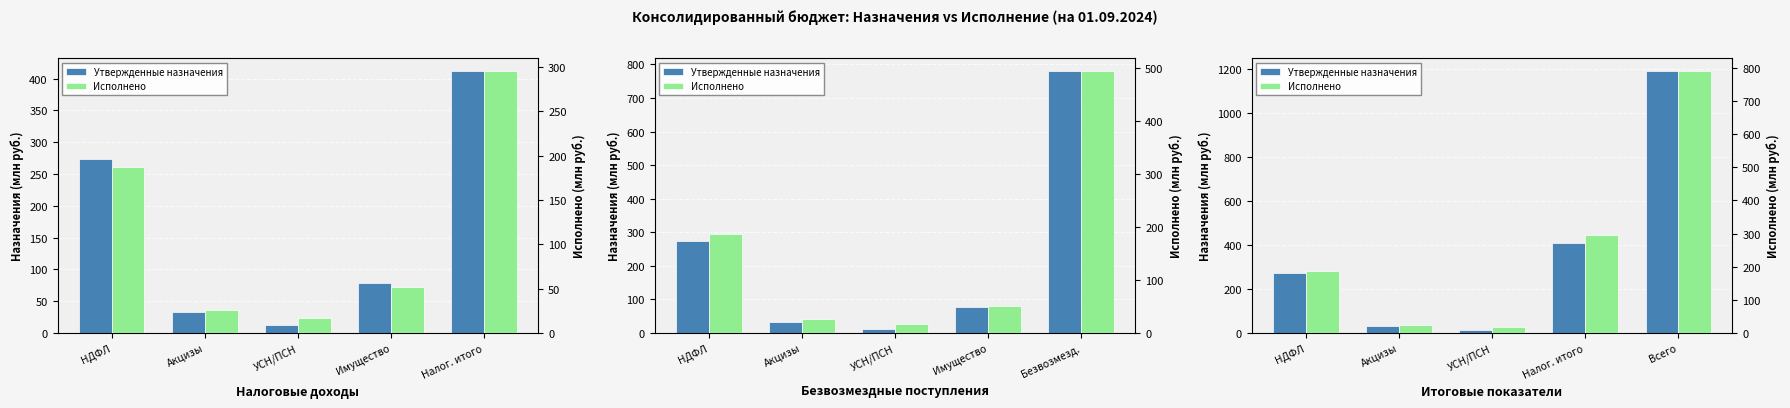

What is the difference between the Утвержденные назначения values at УСН/ПСН and Акцизы?

20.9